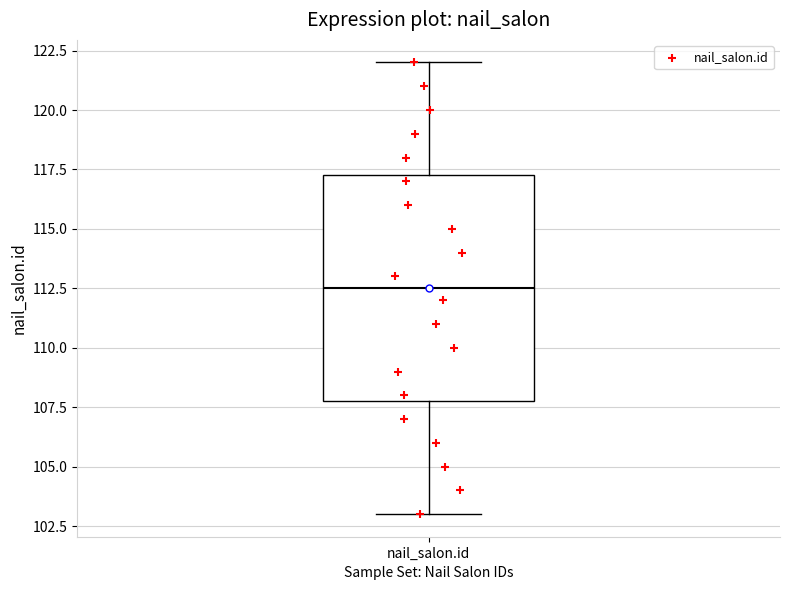

Where does the lower whisker of the box for nail_salon.id end on the y-axis? The values are not printed on the chart, so give them approximately, as read against the axis.

103.0